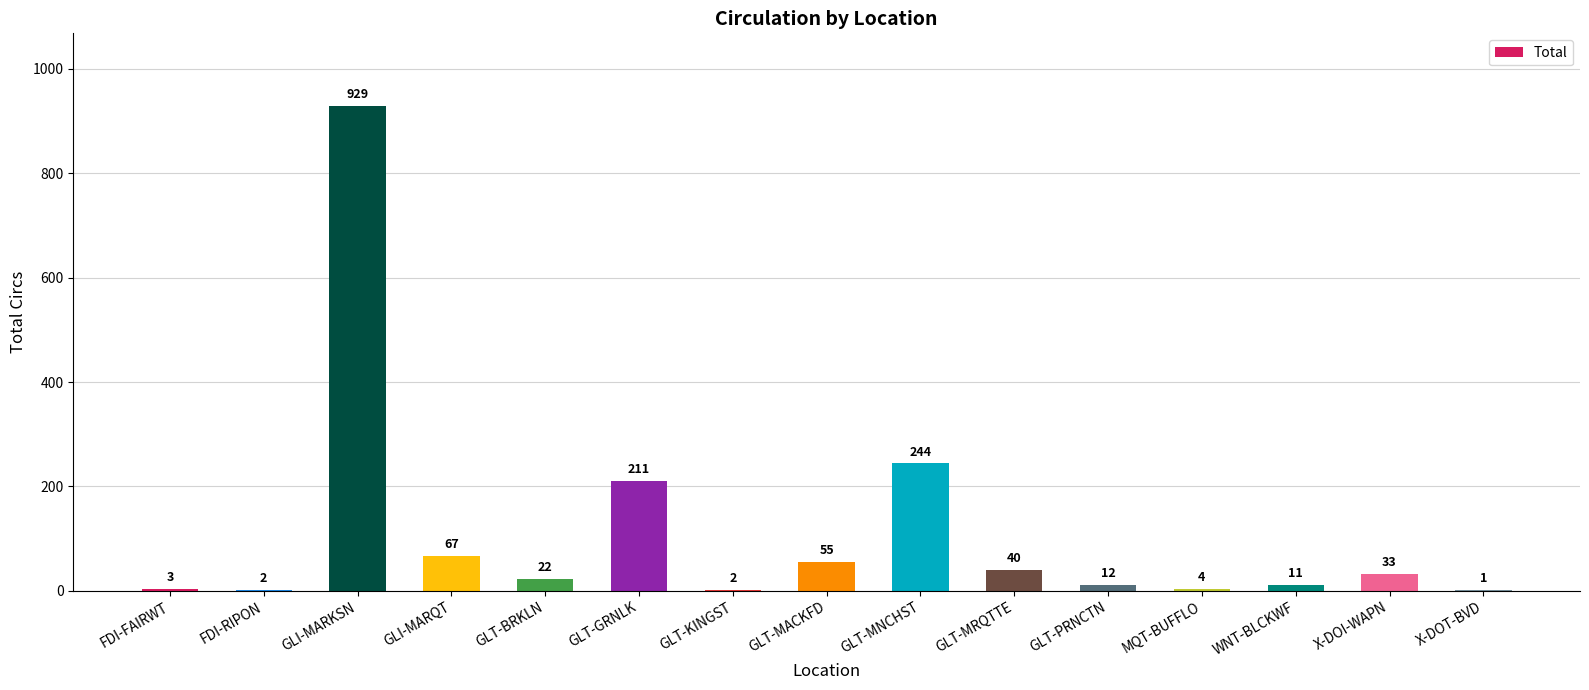

What is the sum of the values at WNT-BLCKWF and GLT-MNCHST?

255